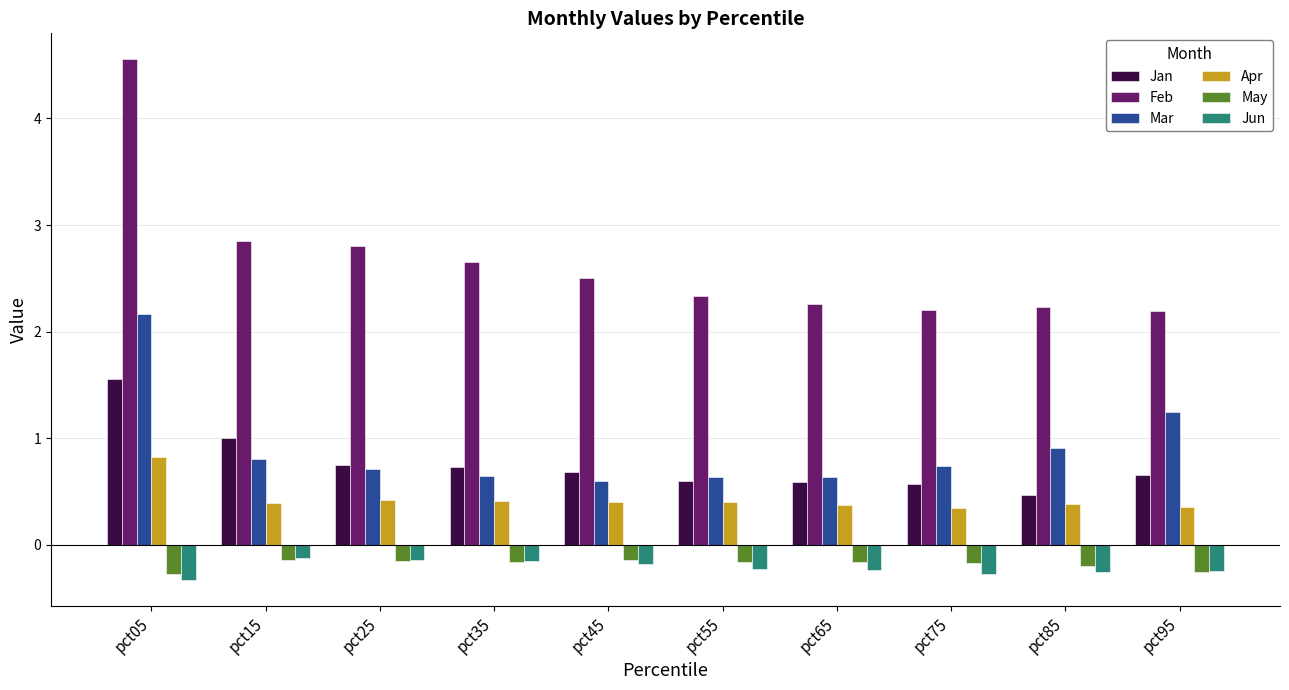

What is the approximate value of Jan at pct45?

0.7